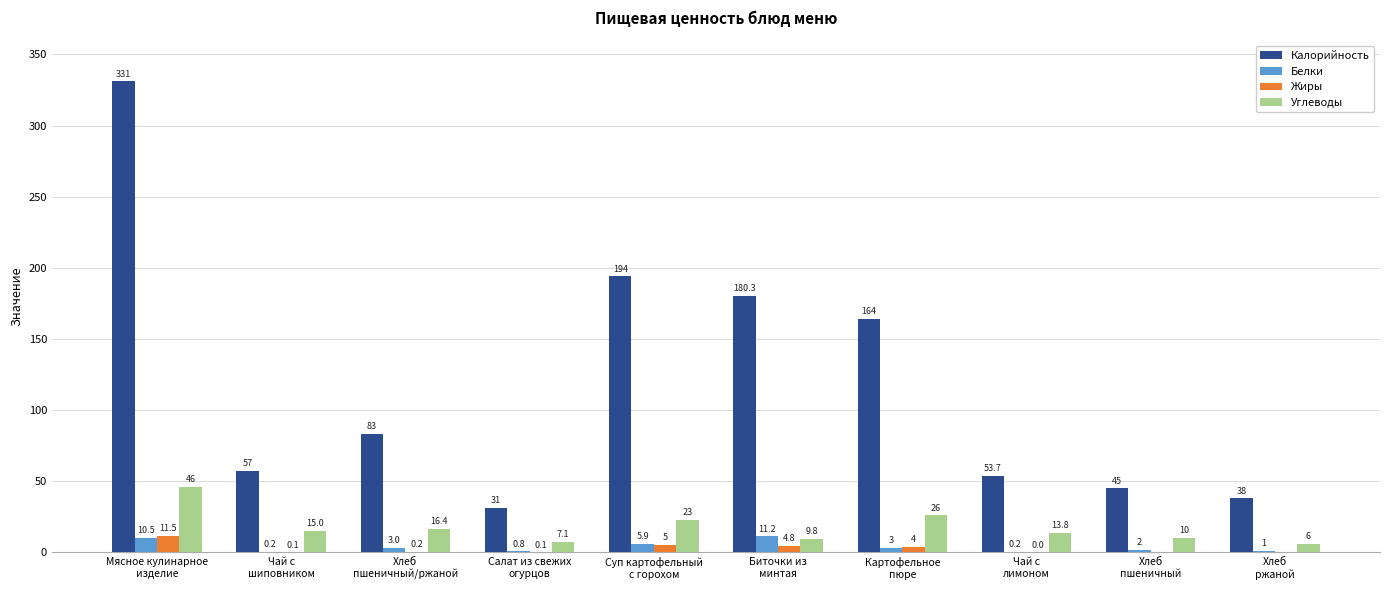

What is the greatest value displayed?

331.0